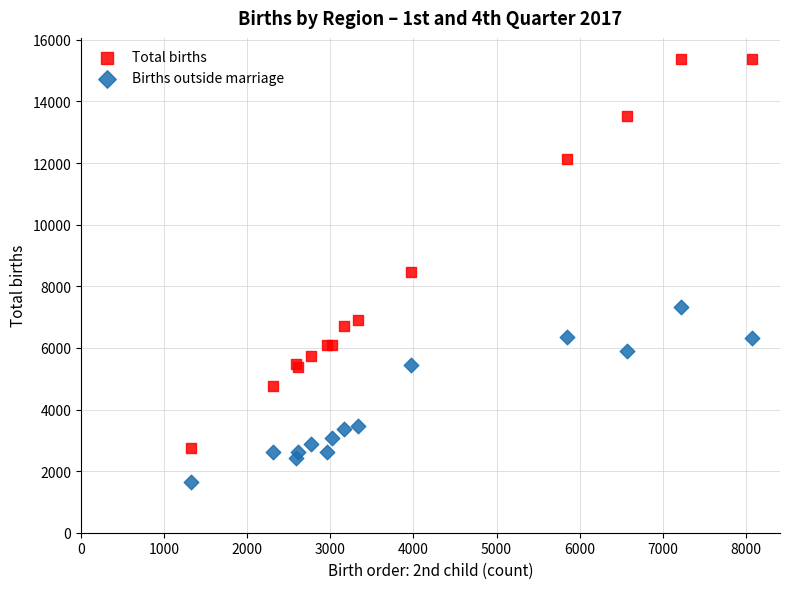

Which series reaches the minimum Y coordinate?

Births outside marriage